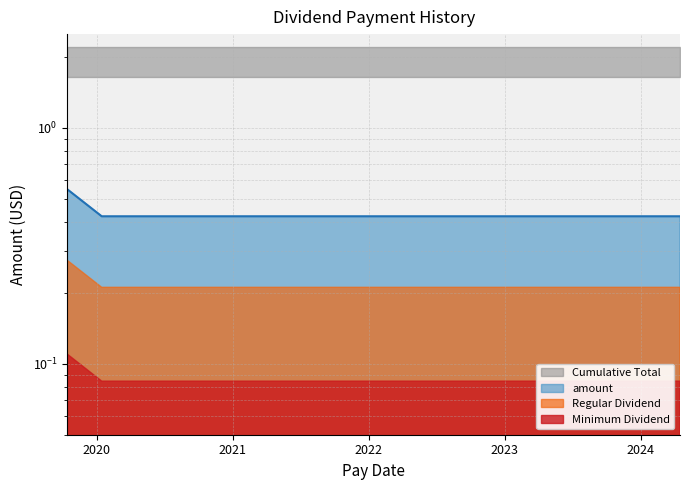

What is the difference between the maximum and minimum values?

0.1